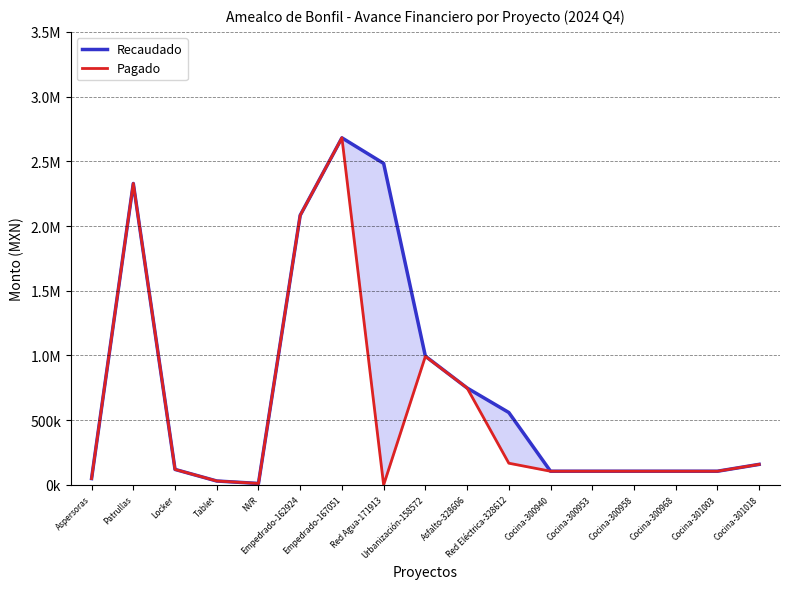

Which series changed the most between Patrullas and Tablet?

Recaudado